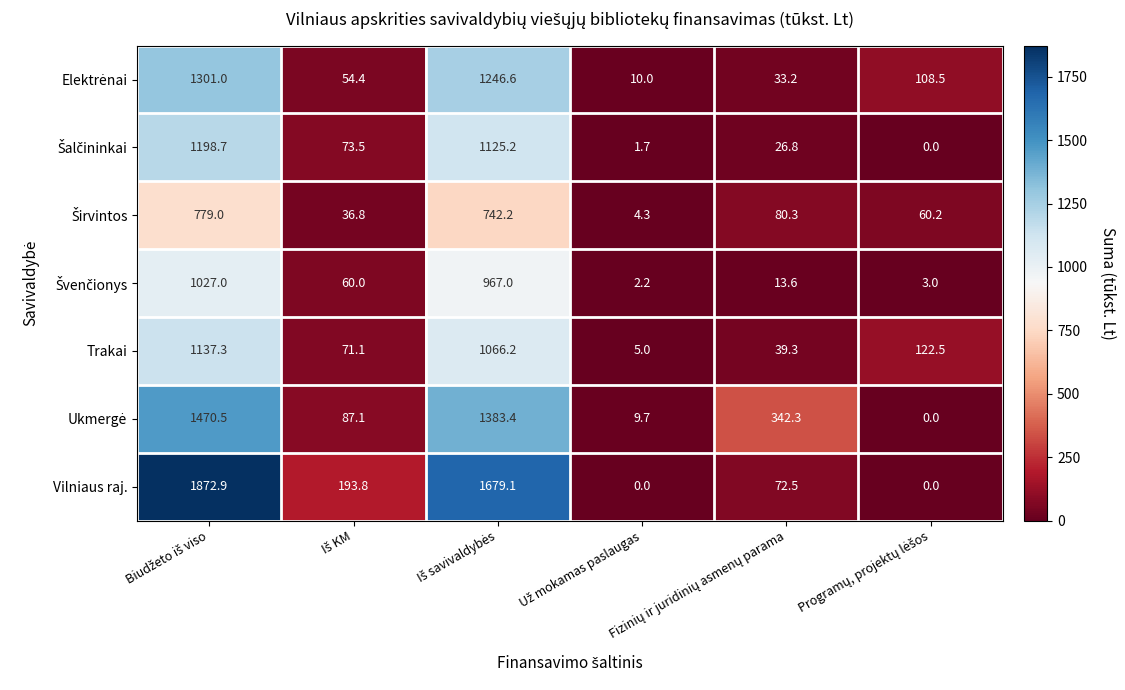

Which series has the largest total across all categories?

Vilniaus raj.